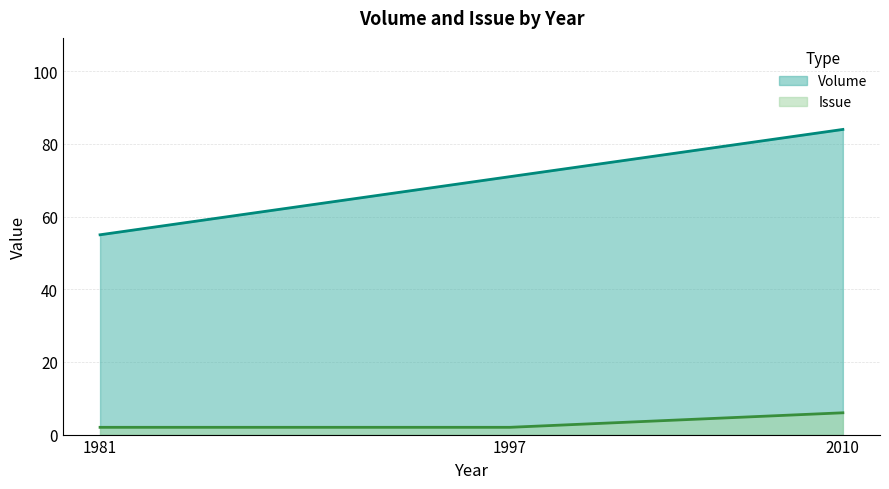

Between 2010 and 1997, which series saw the biggest shift?

Volume